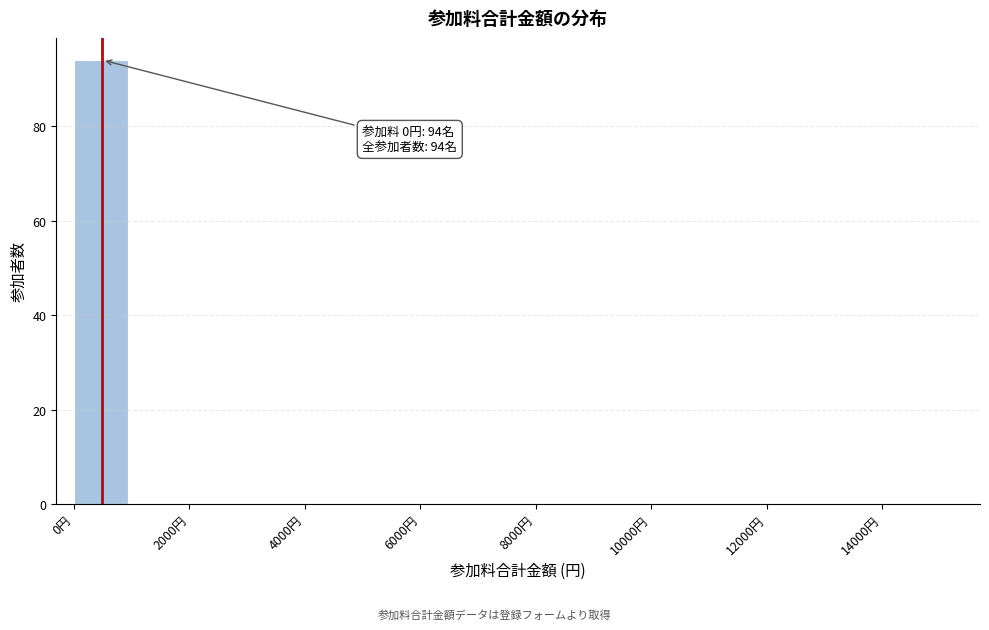

Over which range of the x-axis is the bar tallest?

0 to 1000